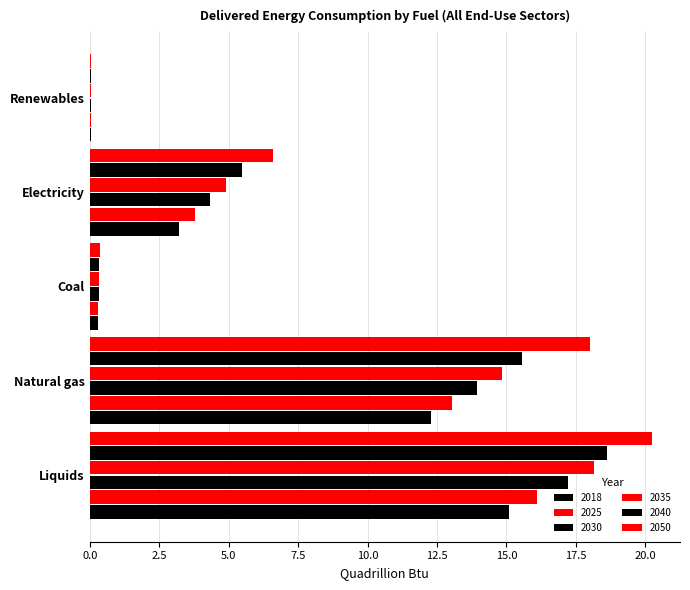

What is the sum of the 2050 values at Liquids and Renewables?

20.3